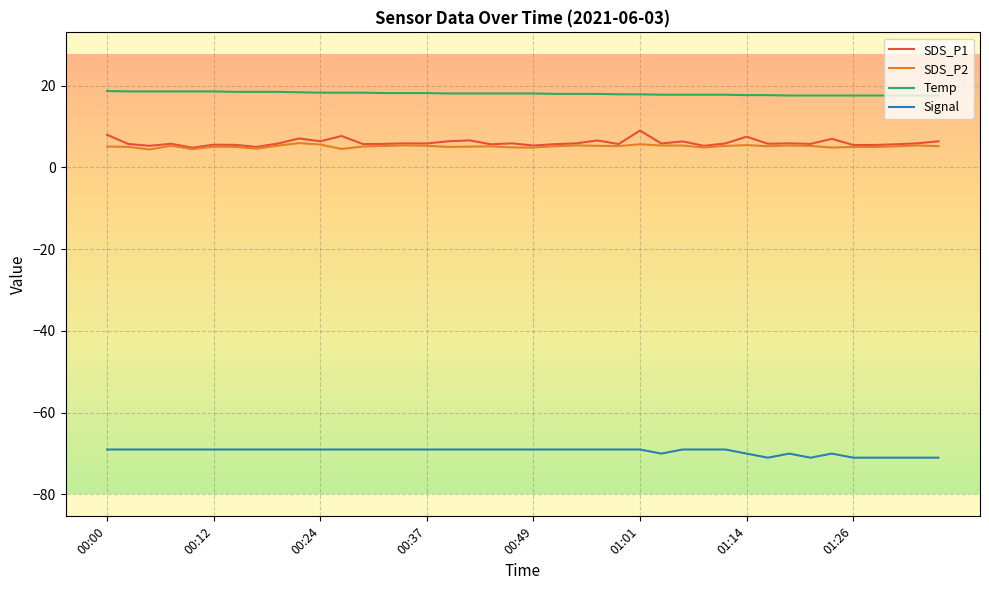

True or false: SDS_P2 and Signal intersect in this chart.

False